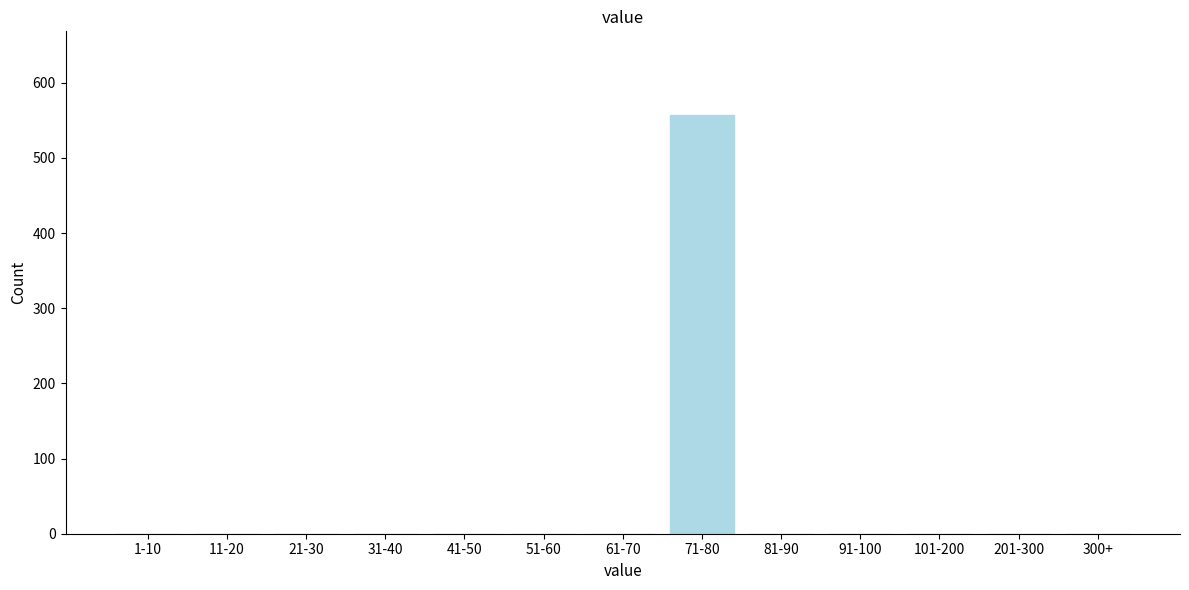

Reading right to left, list all the values displayed in this chart.

300+=0	201-300=0	101-200=0	91-100=0	81-90=0	71-80=557	61-70=0	51-60=0	41-50=0	31-40=0	21-30=0	11-20=0	1-10=0